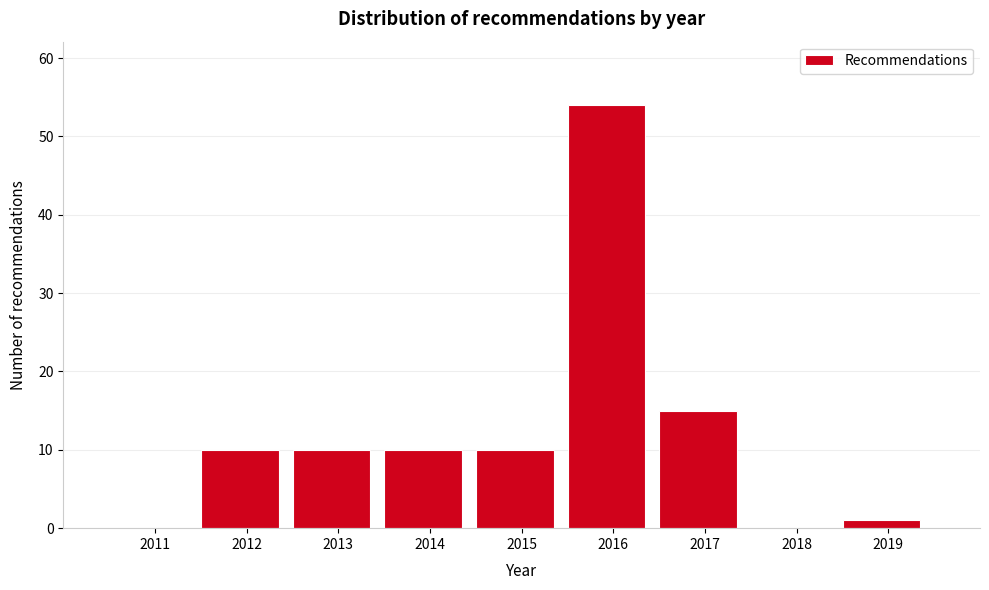

Reading left to right, extract all data points from this chart.

2011=0	2012=10	2013=10	2014=10	2015=10	2016=54	2017=15	2018=0	2019=1